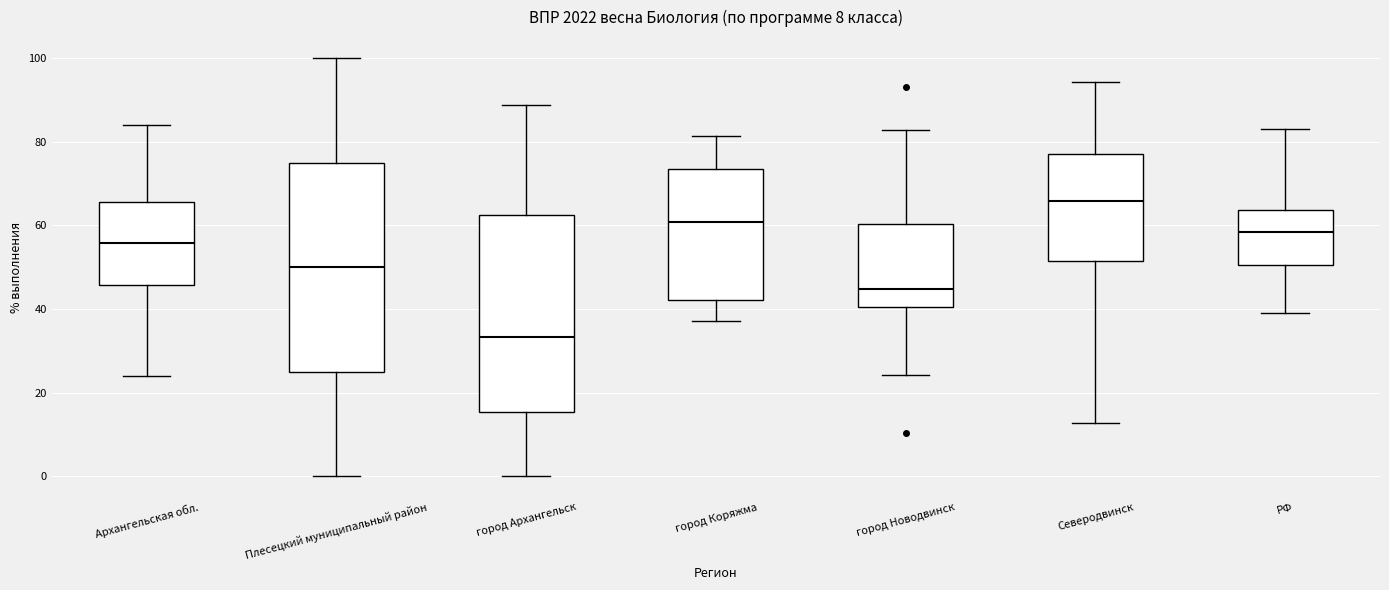

Reading left to right, transcribe this box plot: for each box, give where its median line is, the range the box spans, and where its two whiskers end, as read against the y-axis. The values are not printed on the chart, so give them approximately, as read against the axis.

Архангельская обл.: median 56, box 46 to 66, whiskers 24 to 84
Плесецкий муниципальный район: median 50, box 26 to 76, whiskers 0 to 100
город Архангельск: median 34, box 16 to 62, whiskers 0 to 88
город Коряжма: median 60, box 42 to 74, whiskers 38 to 82
город Новодвинск: median 44, box 40 to 60, whiskers 24 to 82
Северодвинск: median 66, box 52 to 78, whiskers 12 to 94
РФ: median 58, box 50 to 64, whiskers 40 to 84